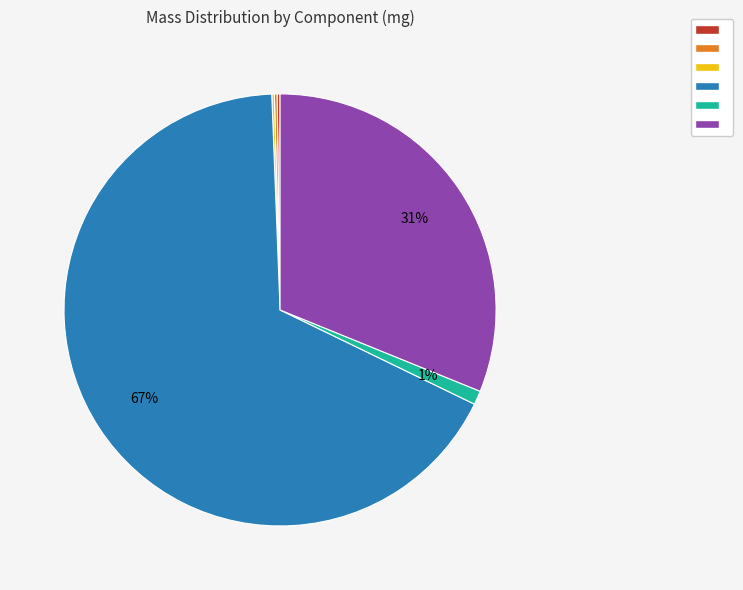

Does any single category account for the majority?

Yes